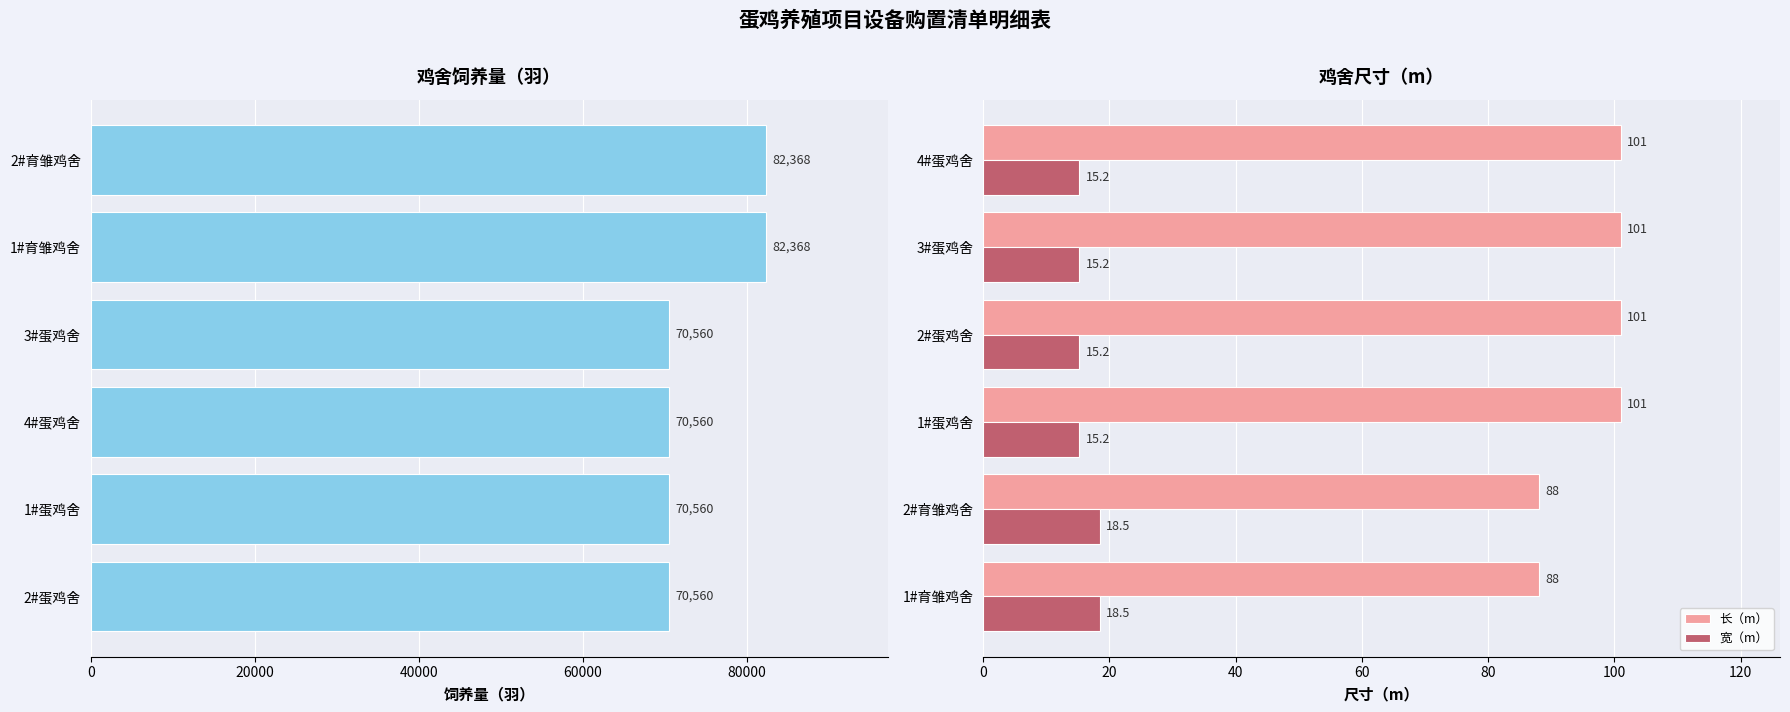

What is the lowest value of the 宽（m） series?

15.2